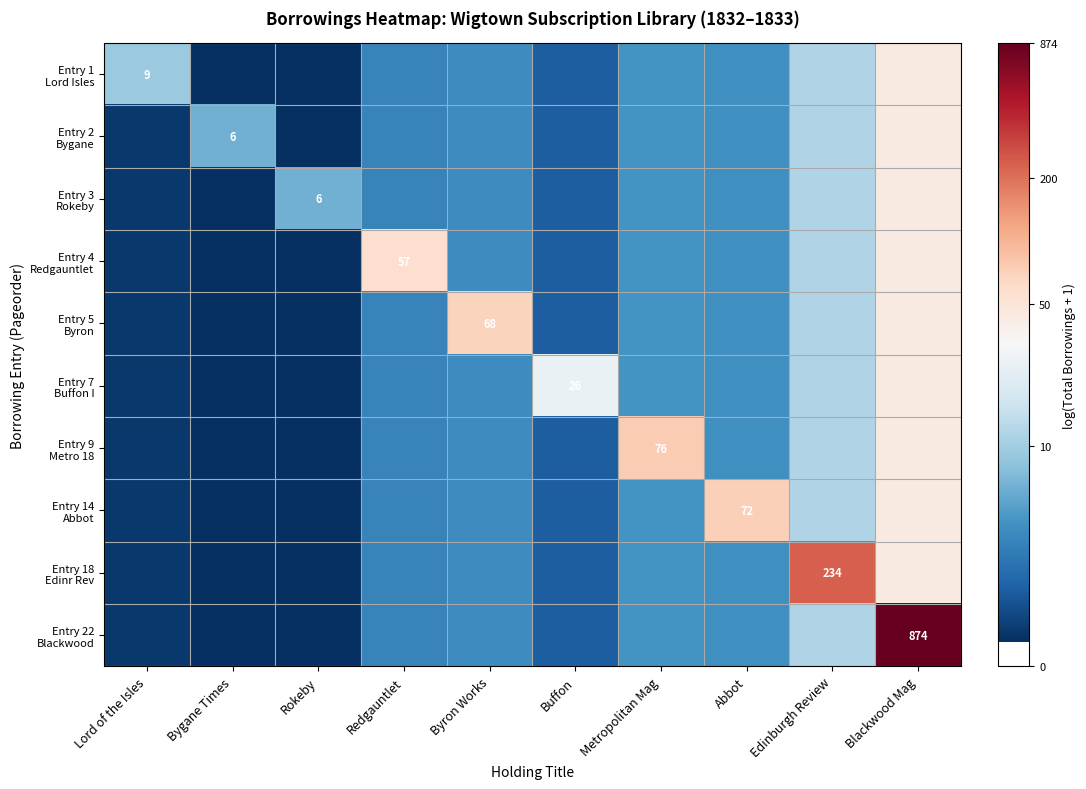

Which category has the lowest value in the Entry 1 Lord Isles series?

Bygane Times